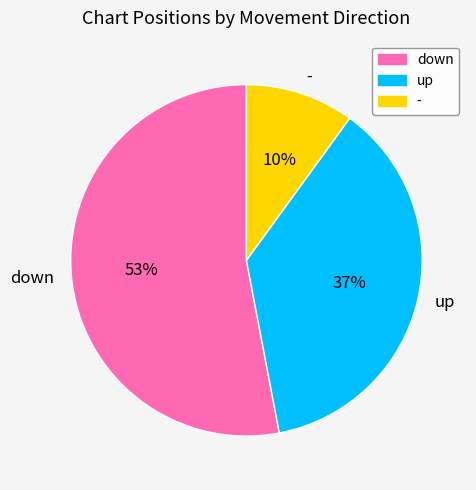

Rank the categories by value from lowest to highest.

-, up, down